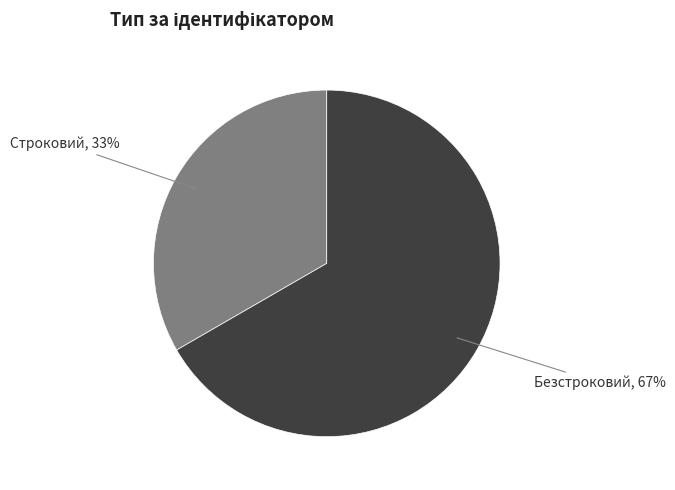

To the nearest percent, what is the combined percentage of Строковий, 33% and Безстроковий, 67%?

100%